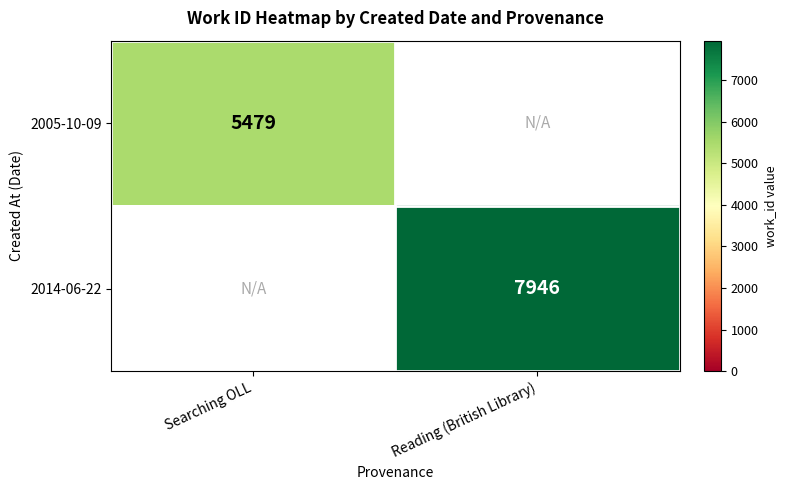

The value of 2005-10-09 at Searching OLL is 1643. True or false?

False